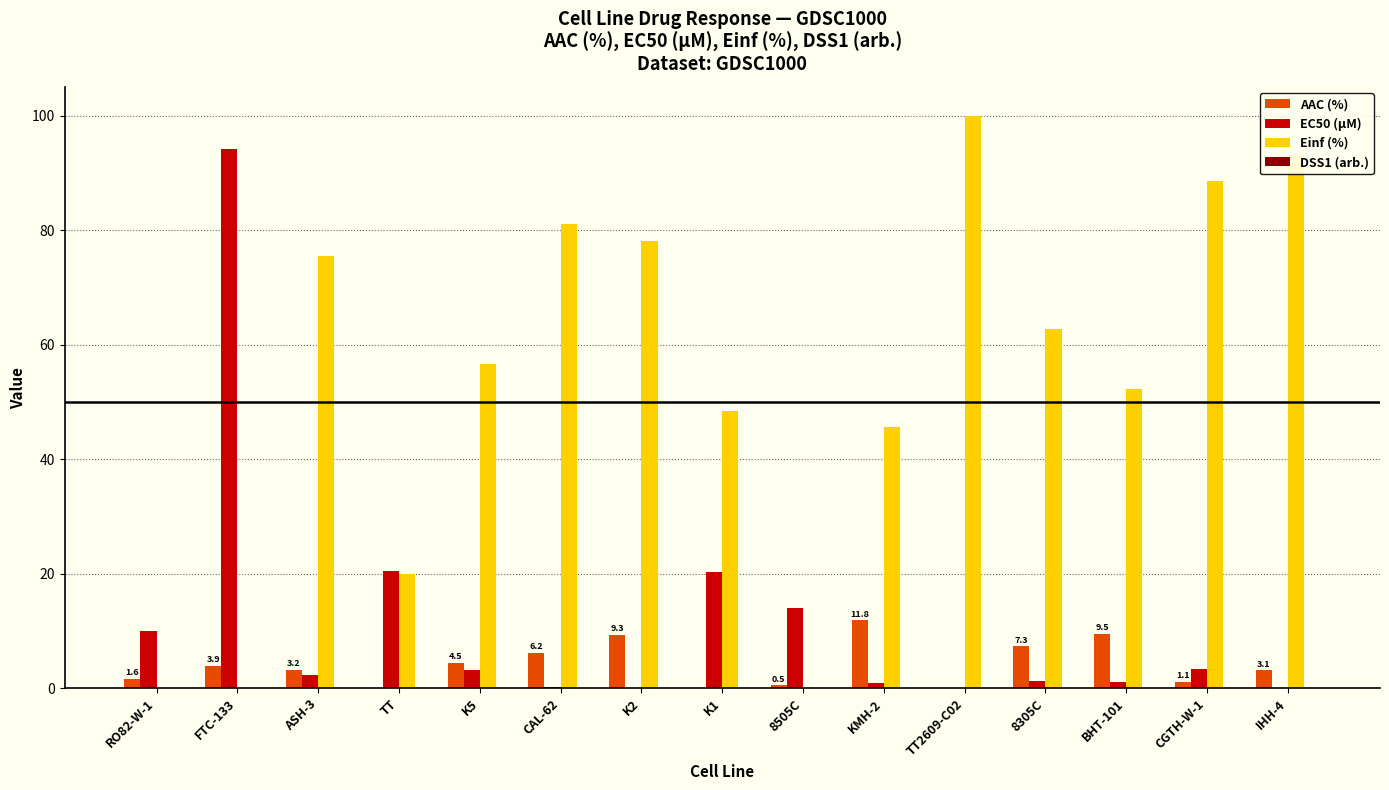

What is the approximate value of Einf (%) at TT2609-C02?

100.0